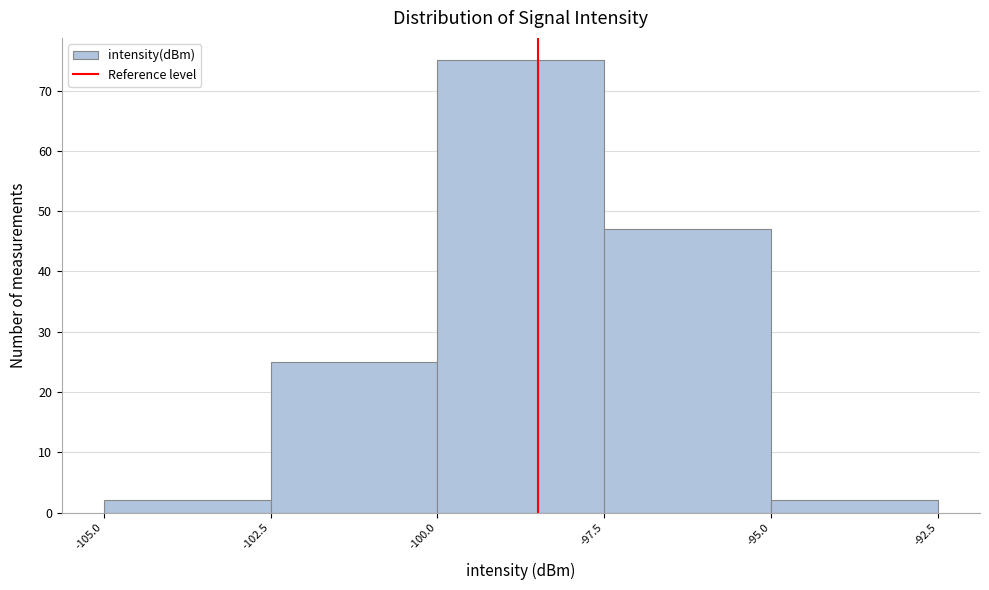

Reading left to right, list every bar in this chart as the range it spans on the x-axis followed by its height. The values are not printed on the chart, so give them approximately, as read against the axis.

-105.0 to -102.5: 2
-102.5 to -100.0: 25
-100.0 to -97.5: 75
-97.5 to -95.0: 47
-95.0 to -92.5: 2